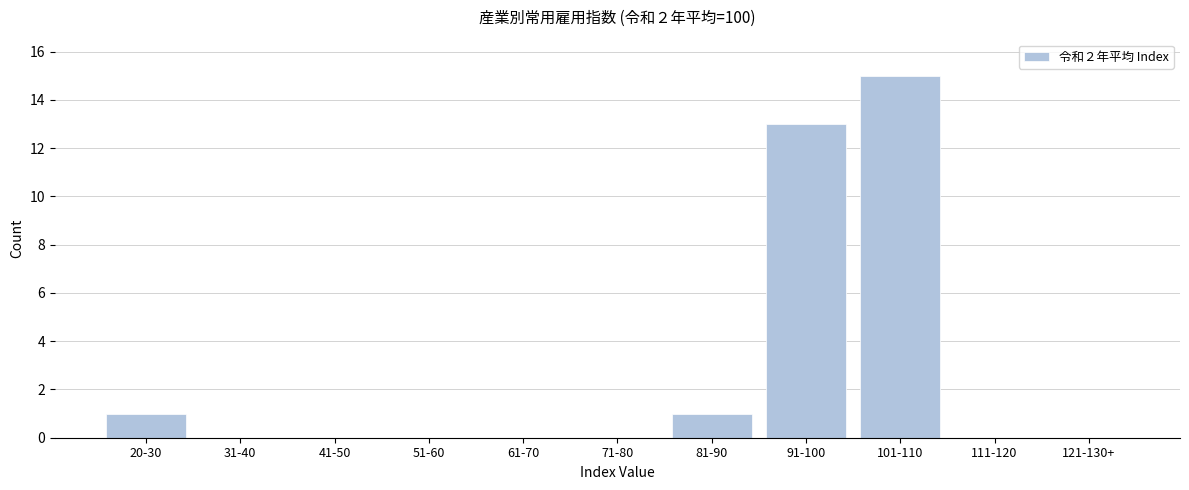

Reading right to left, what are all the values shown in this chart?

121-130+=0	111-120=0	101-110=15	91-100=13	81-90=1	71-80=0	61-70=0	51-60=0	41-50=0	31-40=0	20-30=1